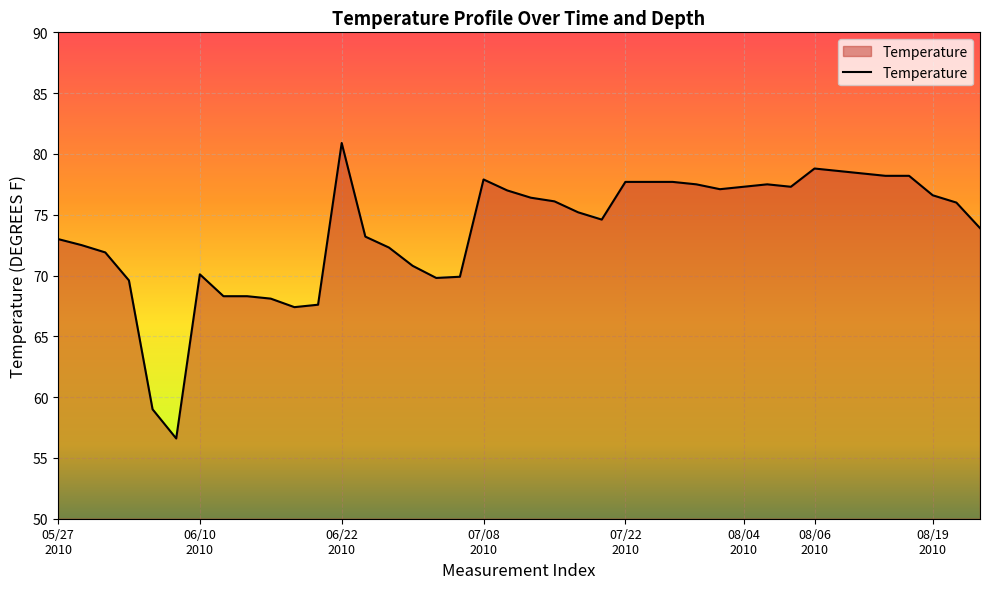

What is the smallest value displayed?

56.6